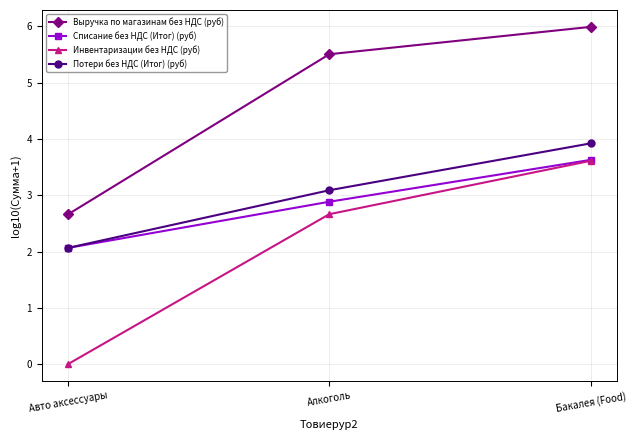

Does the chart have visible grid lines?

Yes